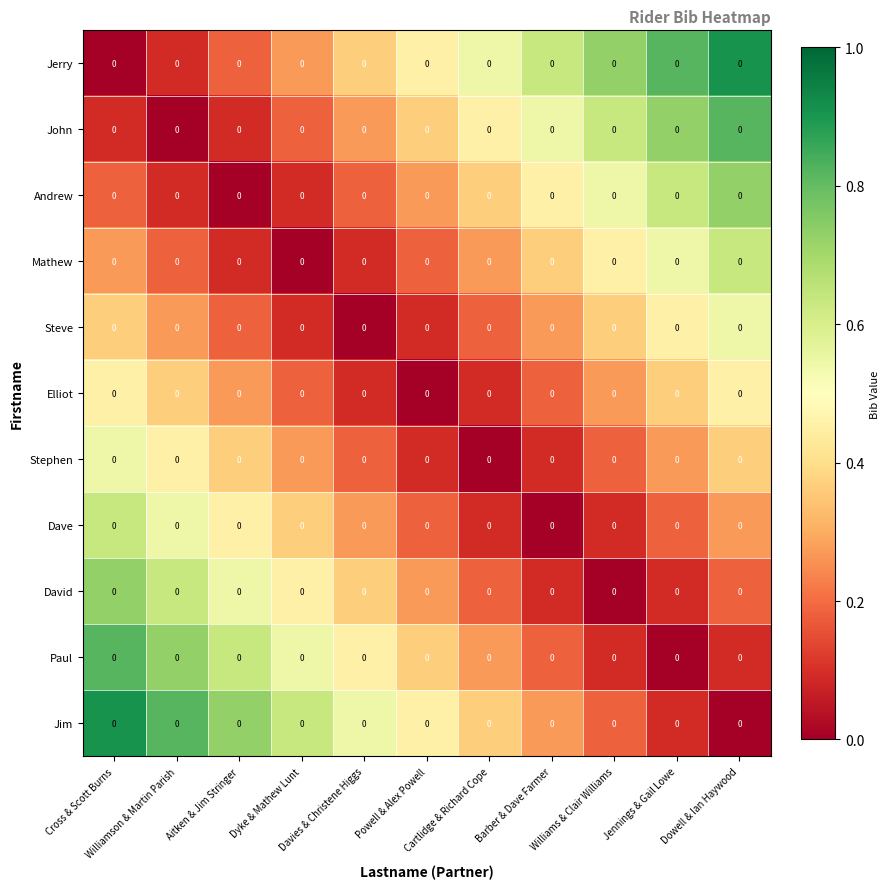

How many Paul values are between 0 and 1?

11